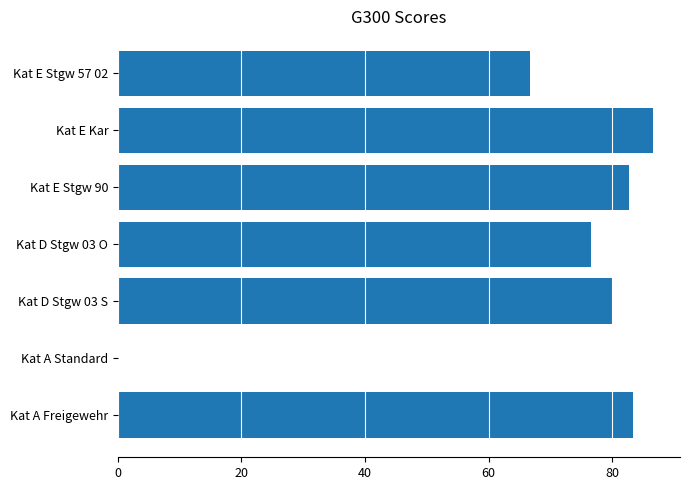

What is the sum of all values?

476.0